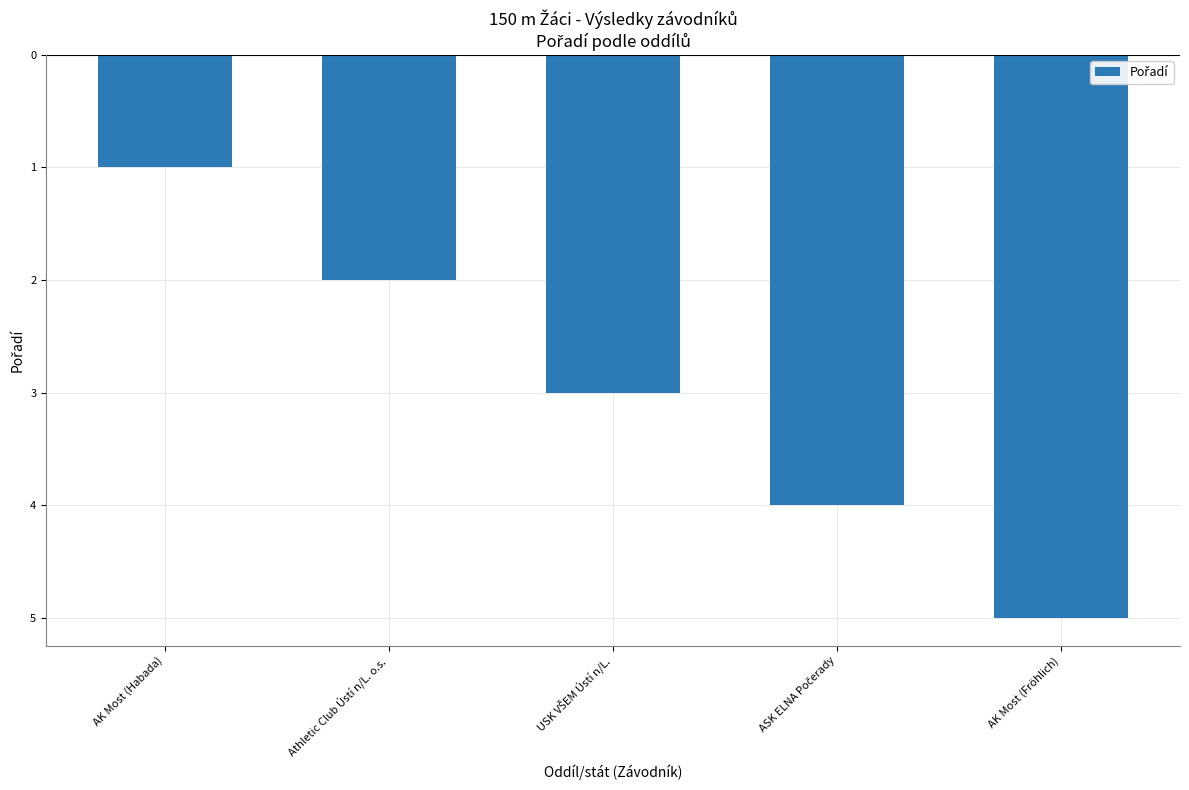

What is the maximum value shown in the chart?

5